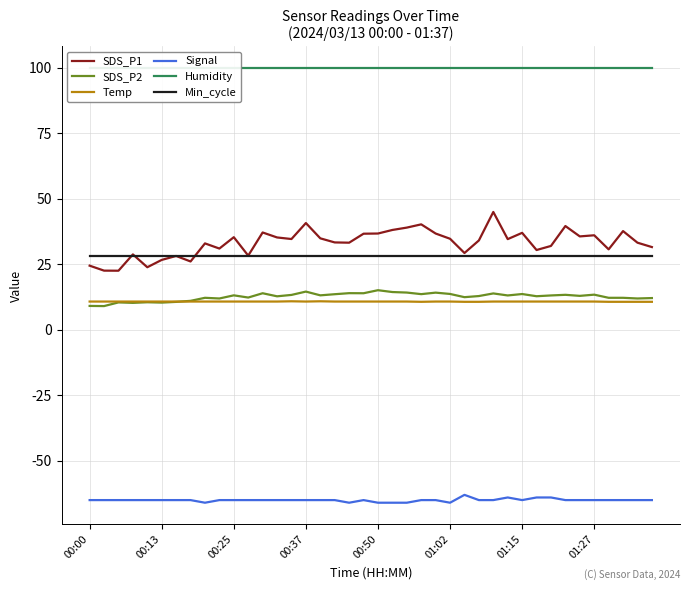

Is it true that Signal equals -65.0 at 00:37?

True